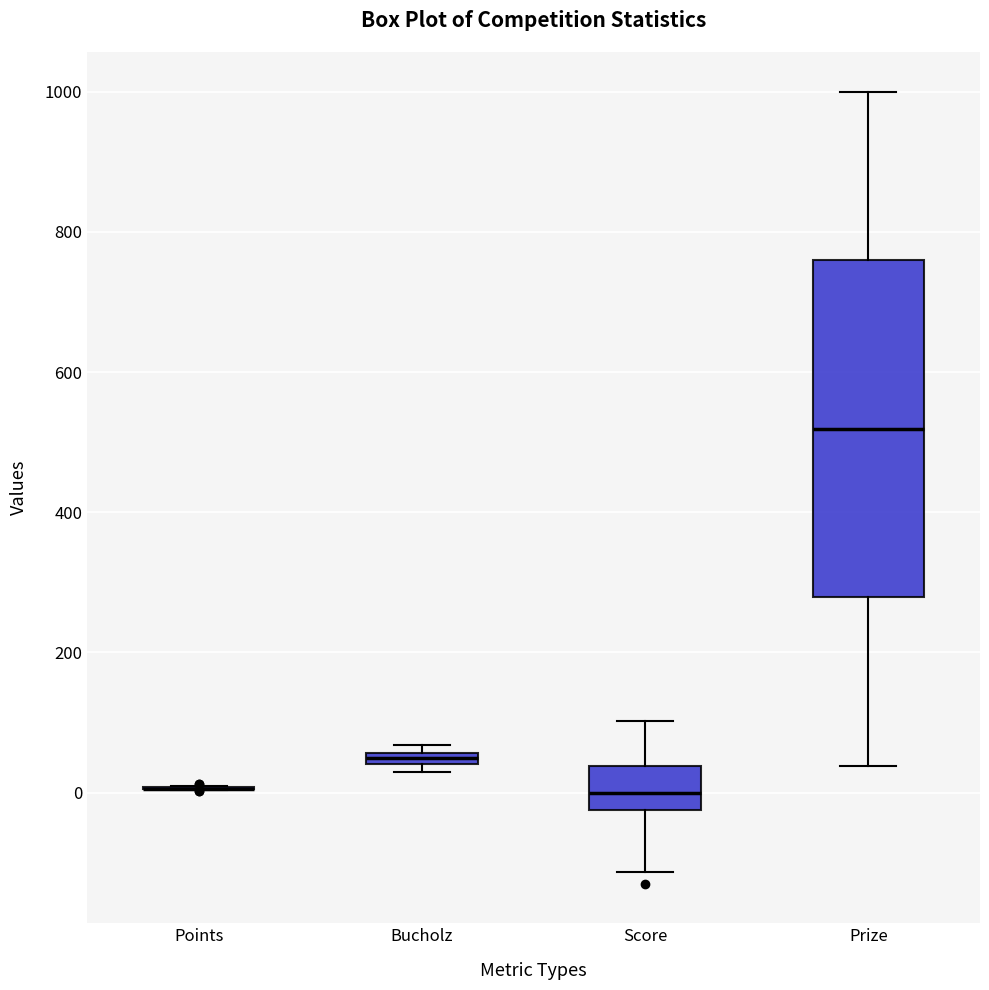

Where does the lower whisker of the box for Prize end on the y-axis? The values are not printed on the chart, so give them approximately, as read against the axis.

40